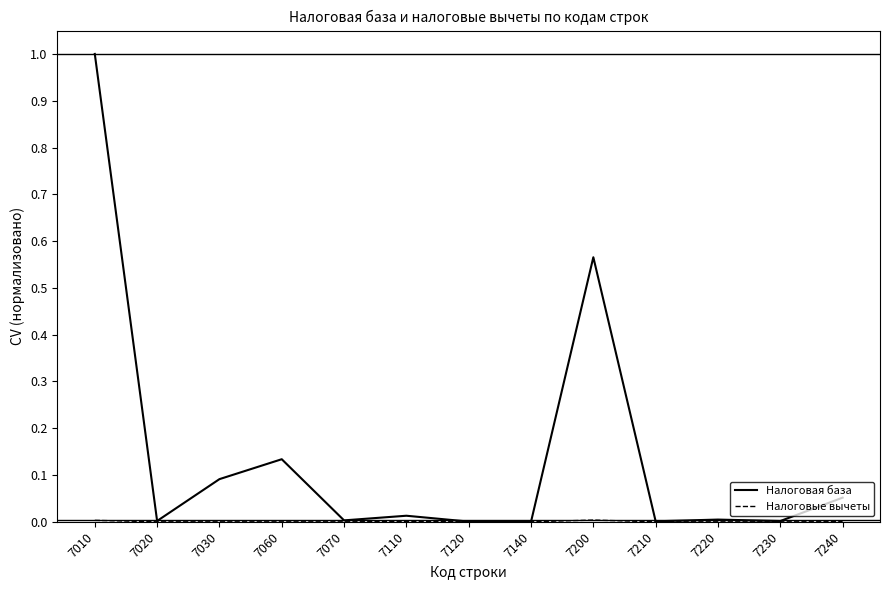

Count the number of categories in the chart.

13